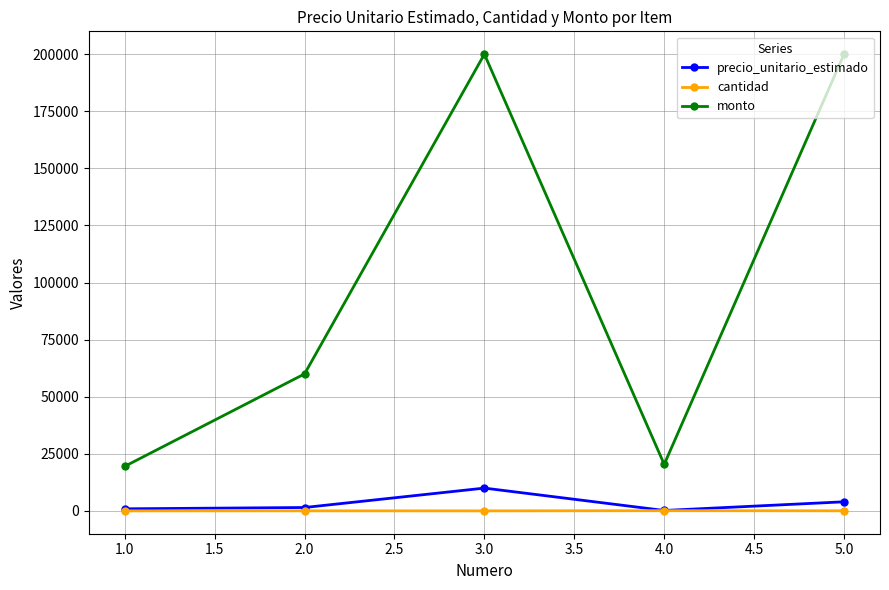

Where is the first local maximum for monto?

3.0